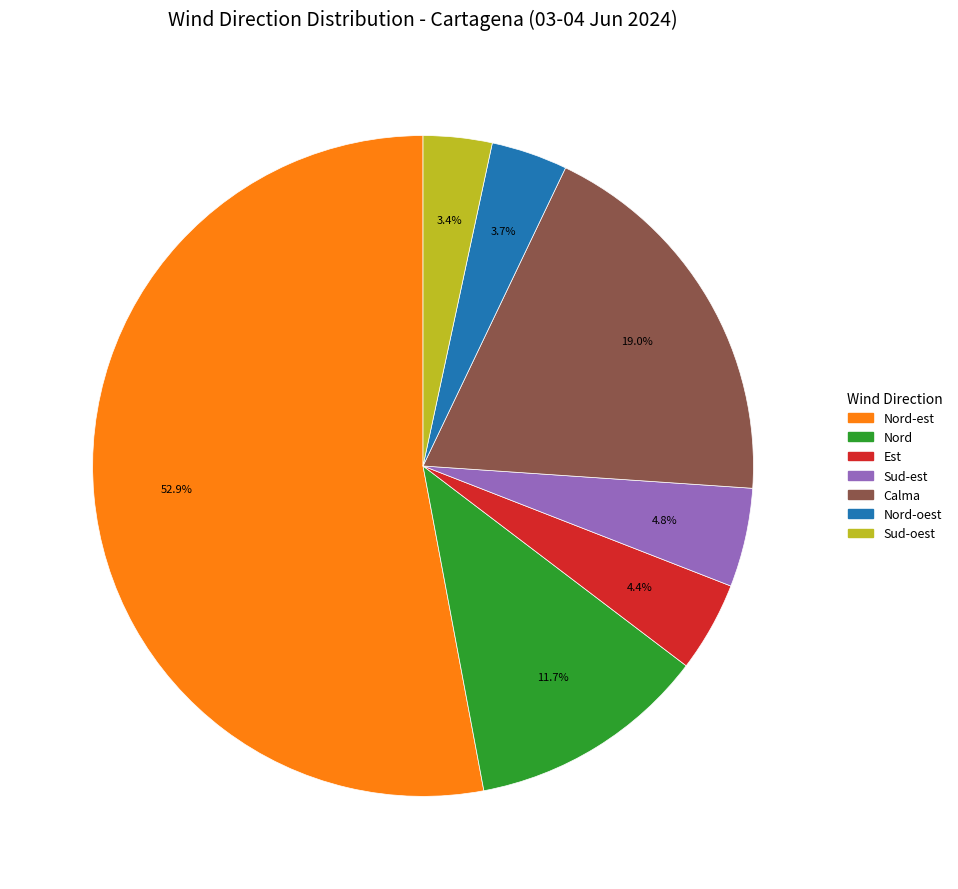

Does any single category account for the majority?

Yes